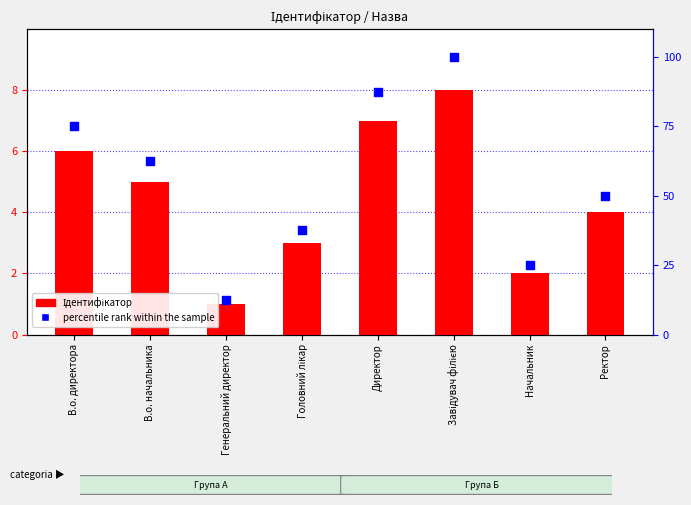

Which series reaches the minimum Y coordinate?

Ідентифікатор